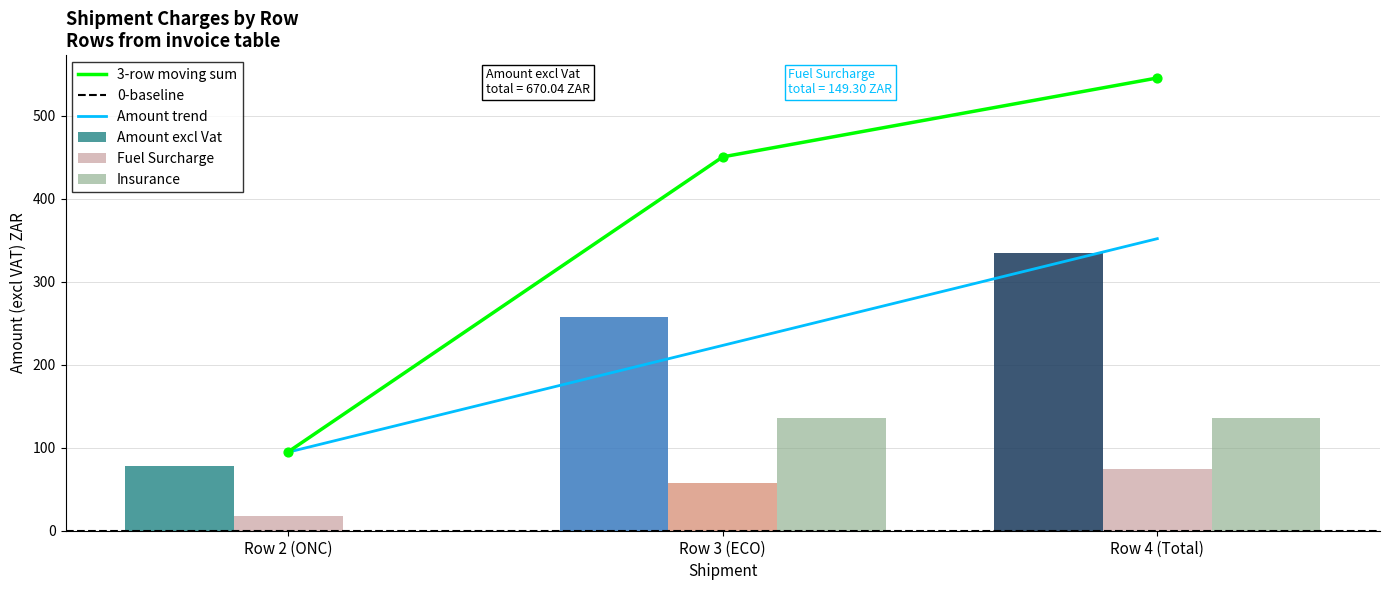

What is the total value across all series at Row 2 (ONC)?

95.1